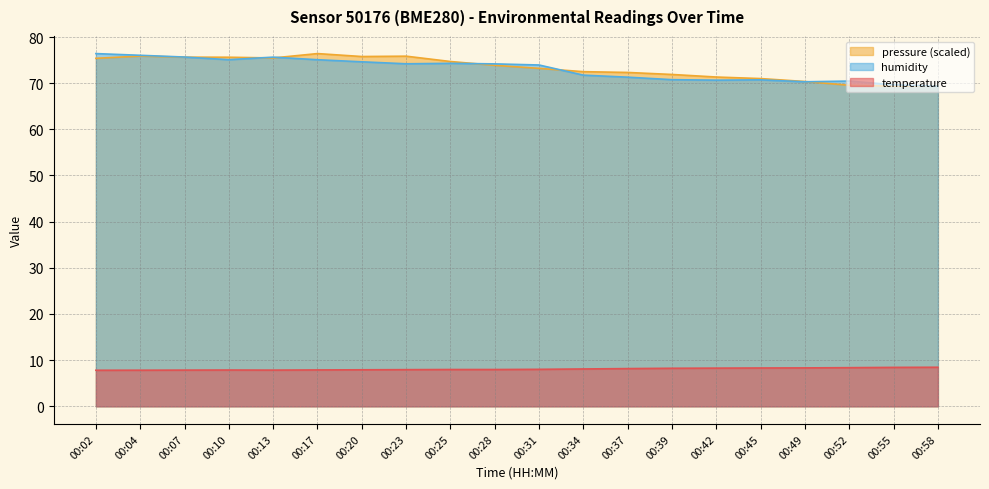

The value of temperature at 00:13 is 3.3. True or false?

False